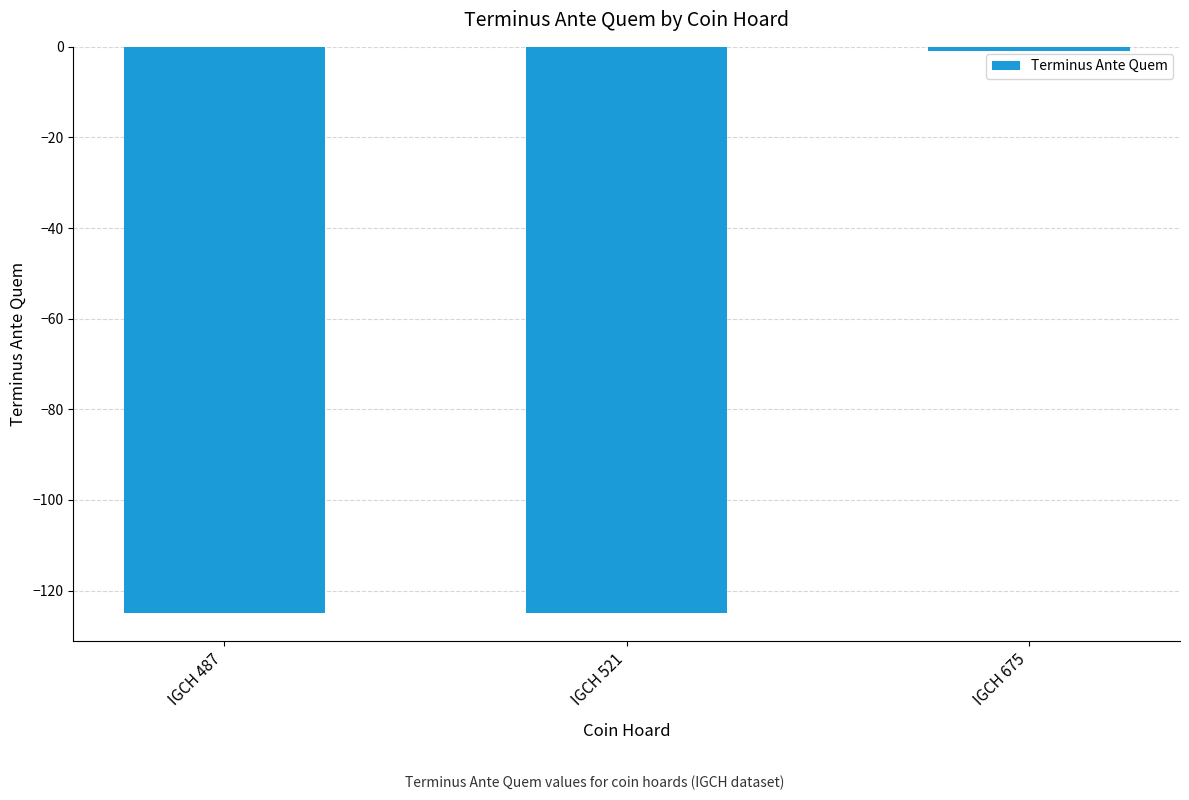

The value at IGCH 521 is -125. True or false?

True